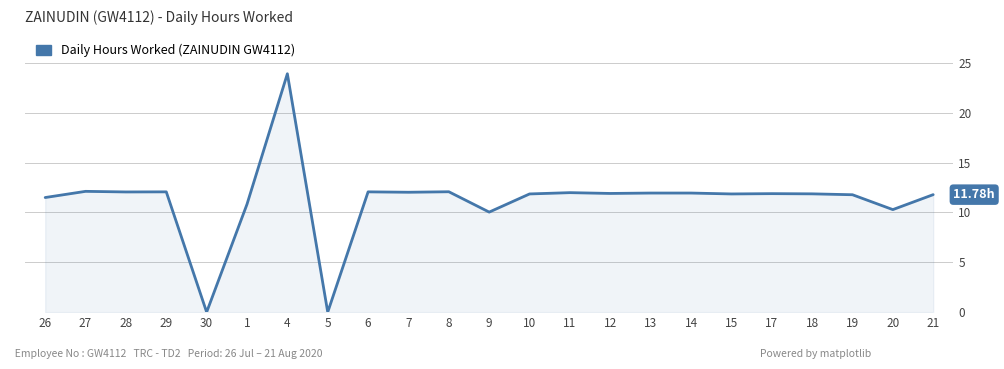

Is it true that the value at 28 is 3.4?

False